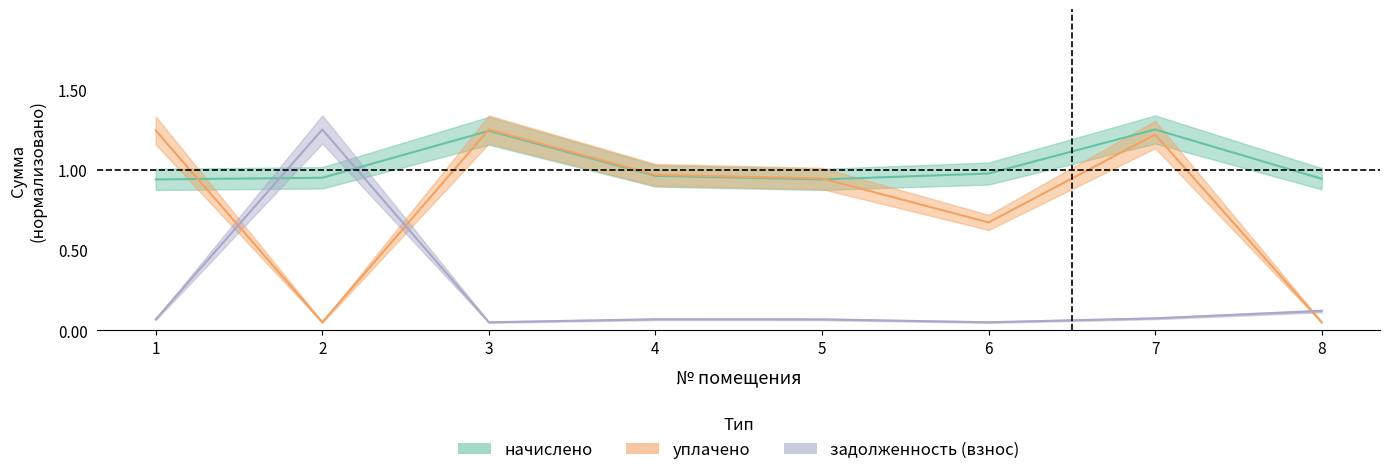

Read the задолженность (взнос) value at 3.

0.1